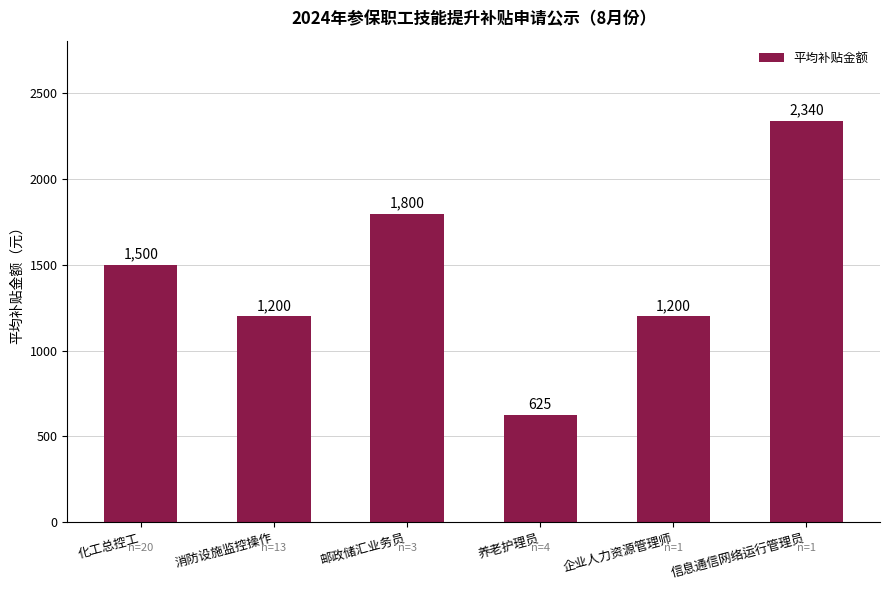

What is the maximum value shown in the chart?

2340